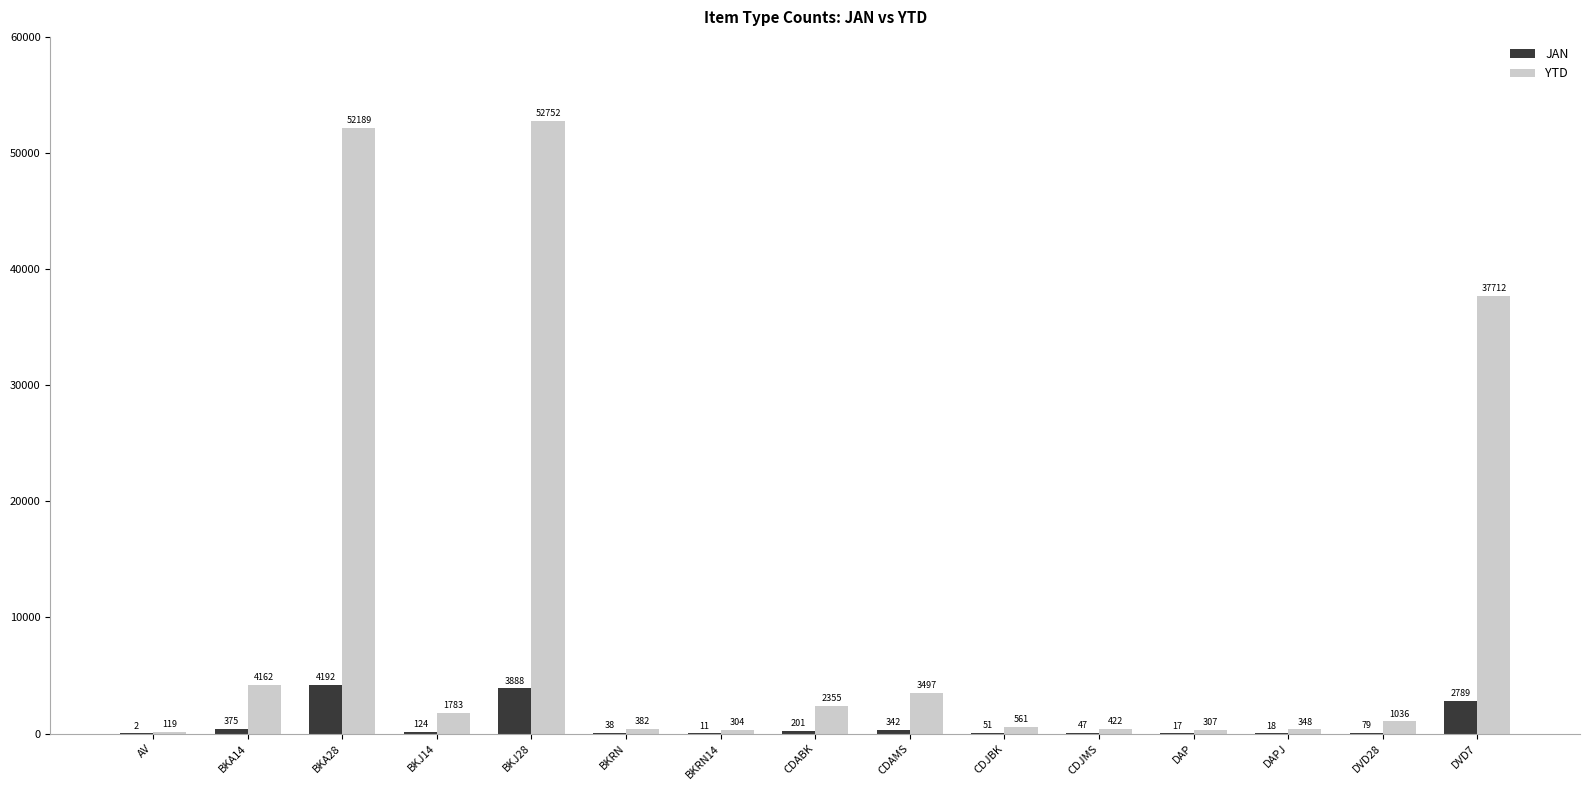

Is the value of YTD at CDABK greater than the value of JAN at DAPJ?

Yes